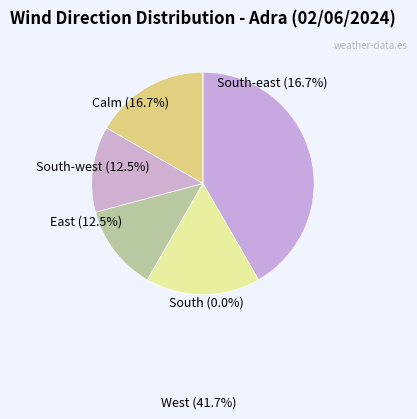

How many slices are in this pie chart?

6